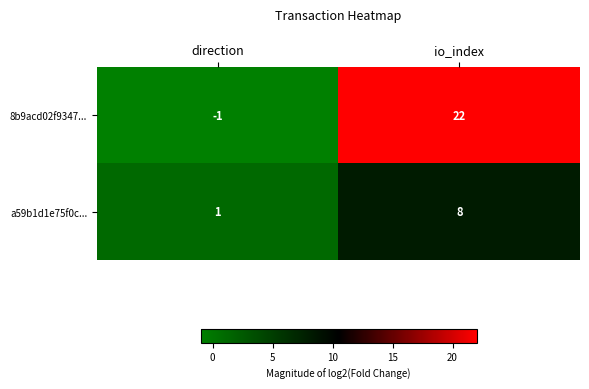

Which series changed the most between direction and io_index?

8b9acd02f9347...